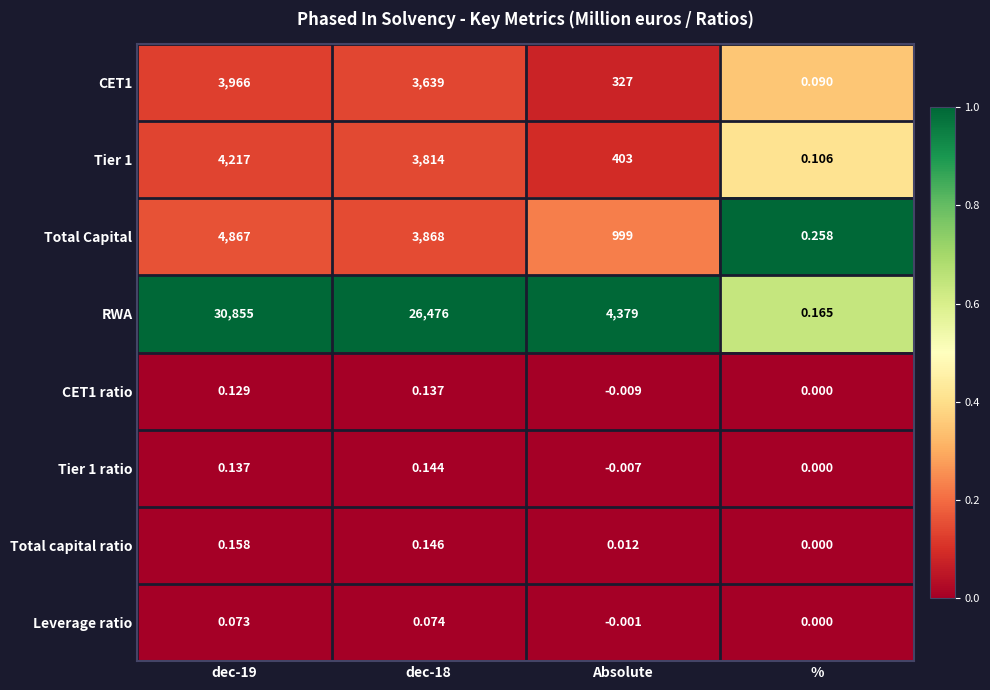

Is the value of Tier 1 at dec-18 greater than the value of Total Capital at dec-19?

No